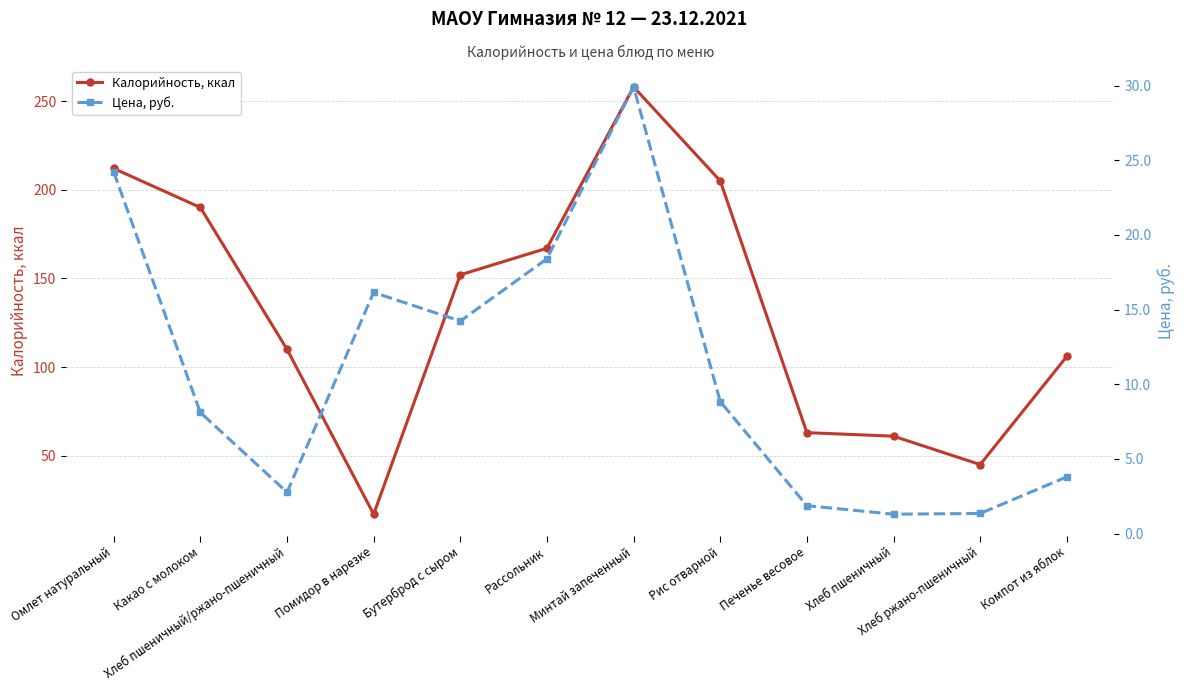

The Калорийность, ккал series shows 106.0 at Компот из яблок. True or false?

True